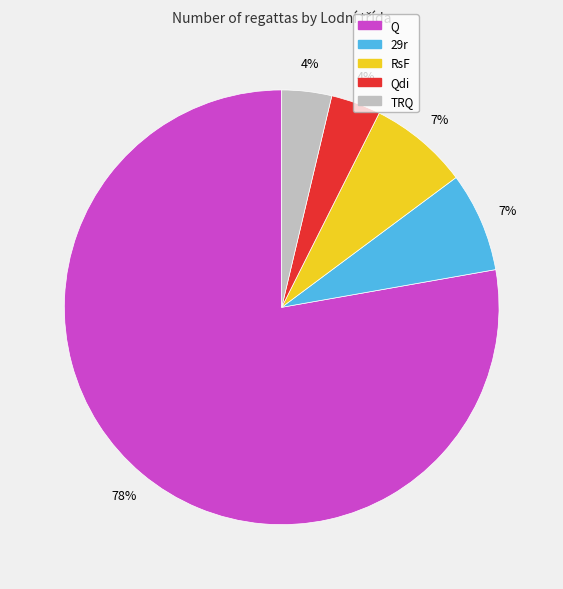

What percentage is the Qdi slice, to the nearest percent?

4%